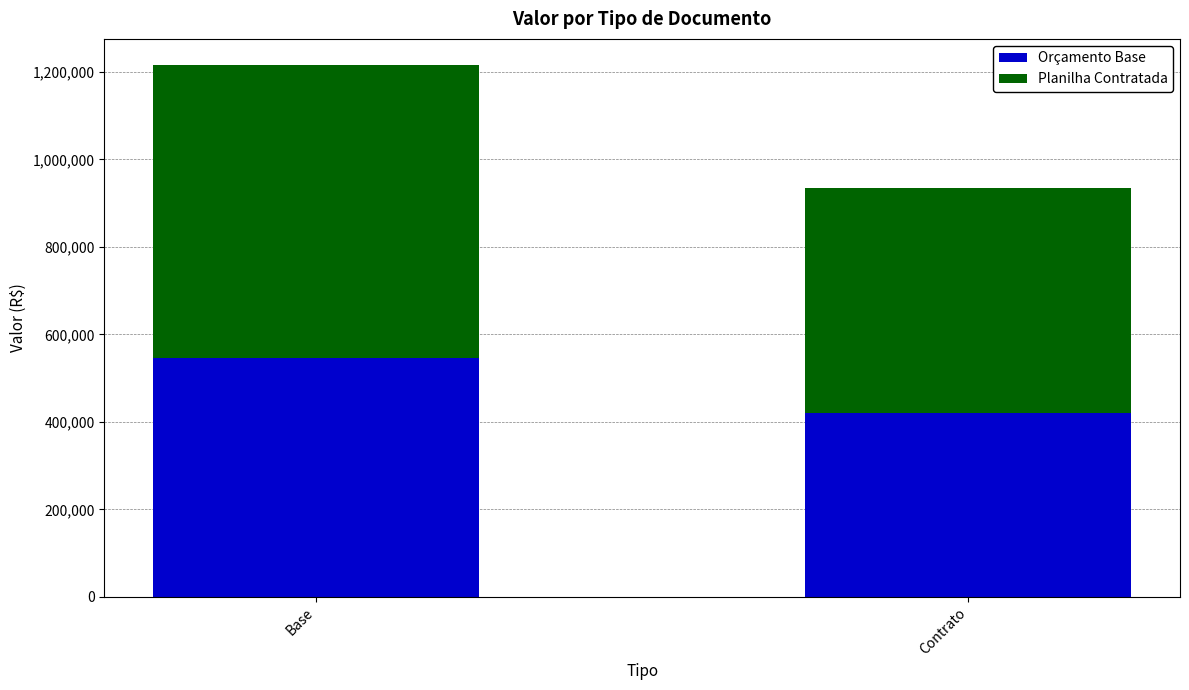

At which label is Orçamento Base closest to 483599?

Contrato